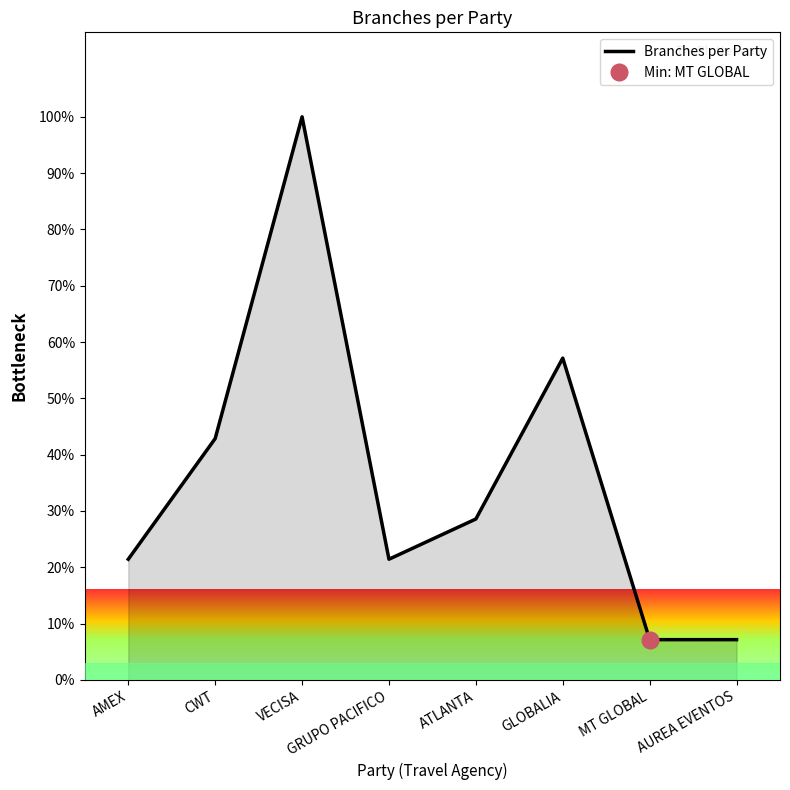

At which label is the value closest to 53?

GLOBALIA